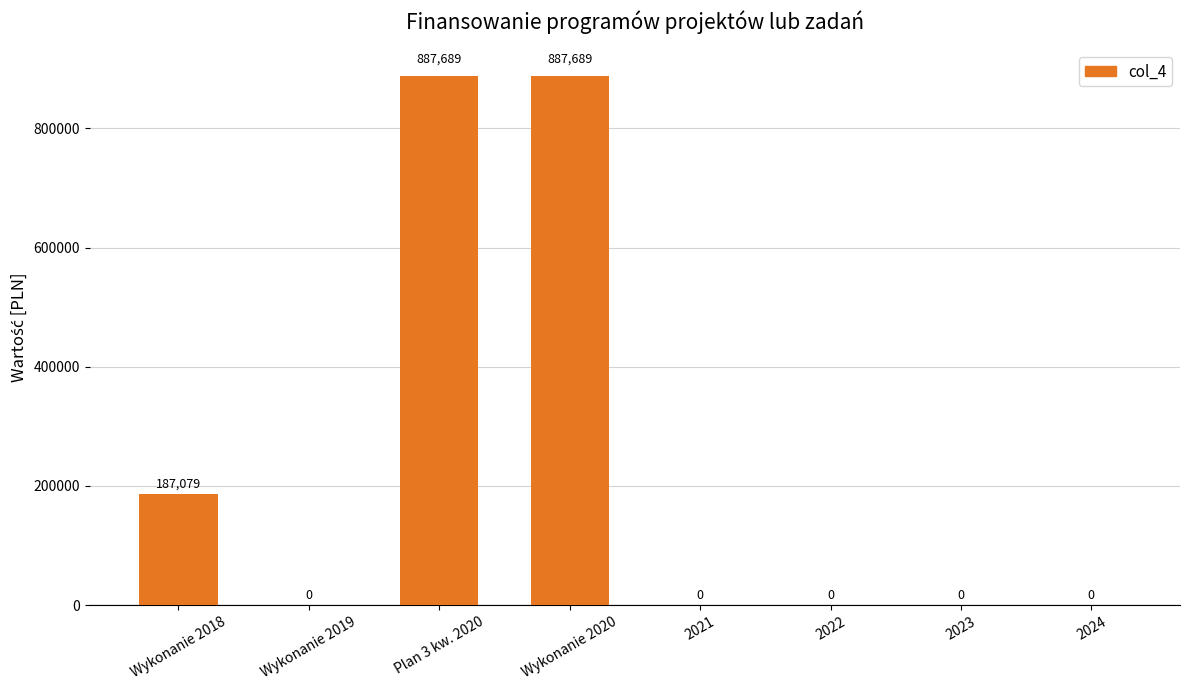

Where is the data nearest to the value 443844?

Wykonanie 2018